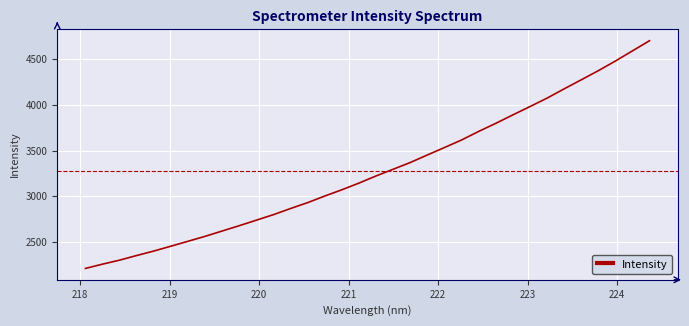

Count the number of values greater than 3224.

17